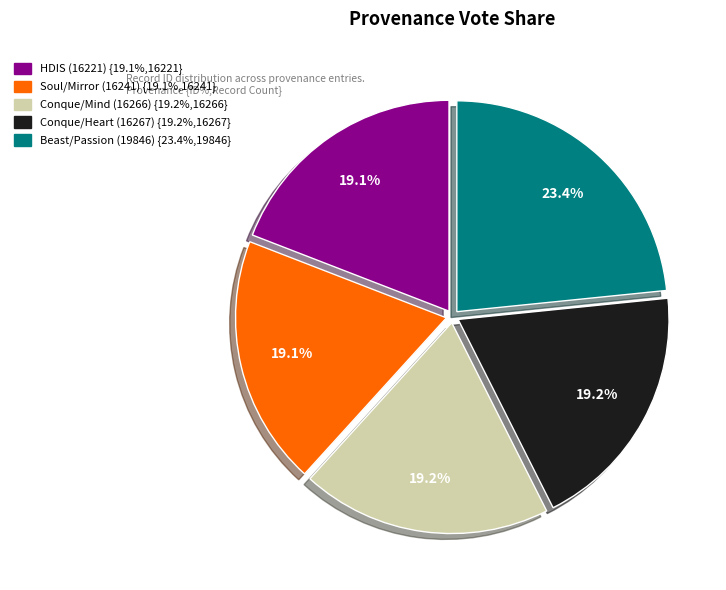

Is there a majority slice in this chart?

No